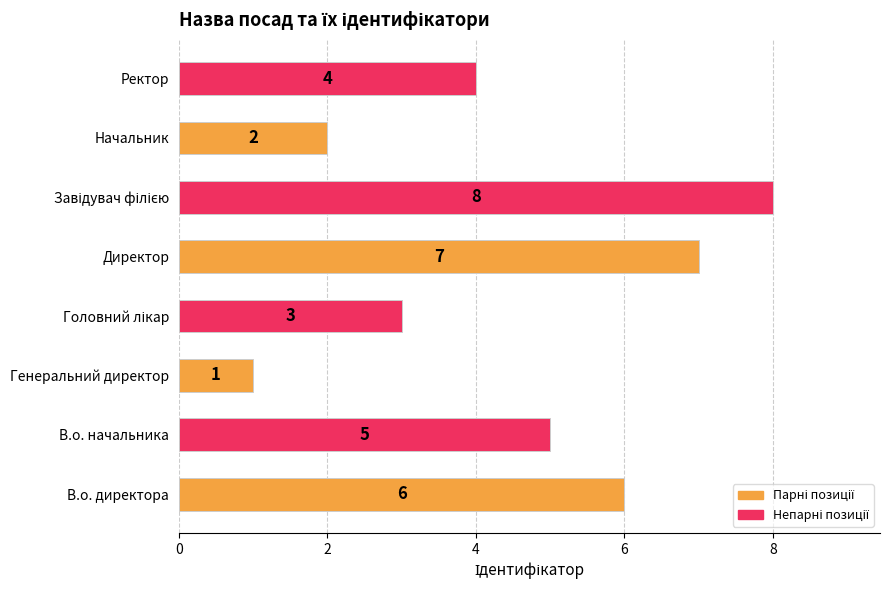

What is the difference between the second highest and minimum values?

6